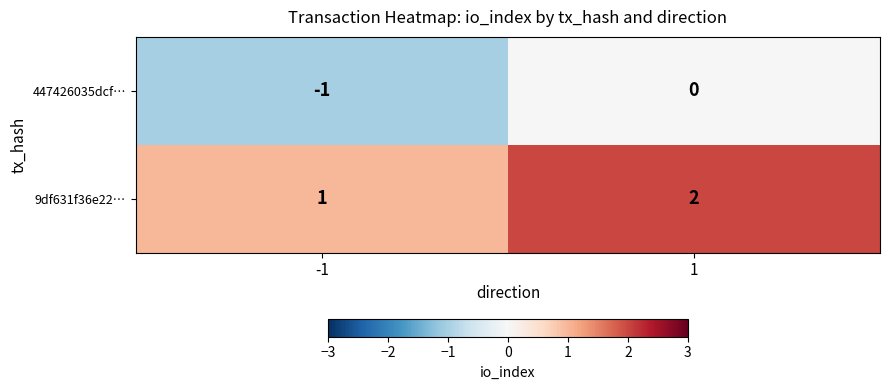

True or false: 9df631f36e22… has a value of 1 at 1.

False